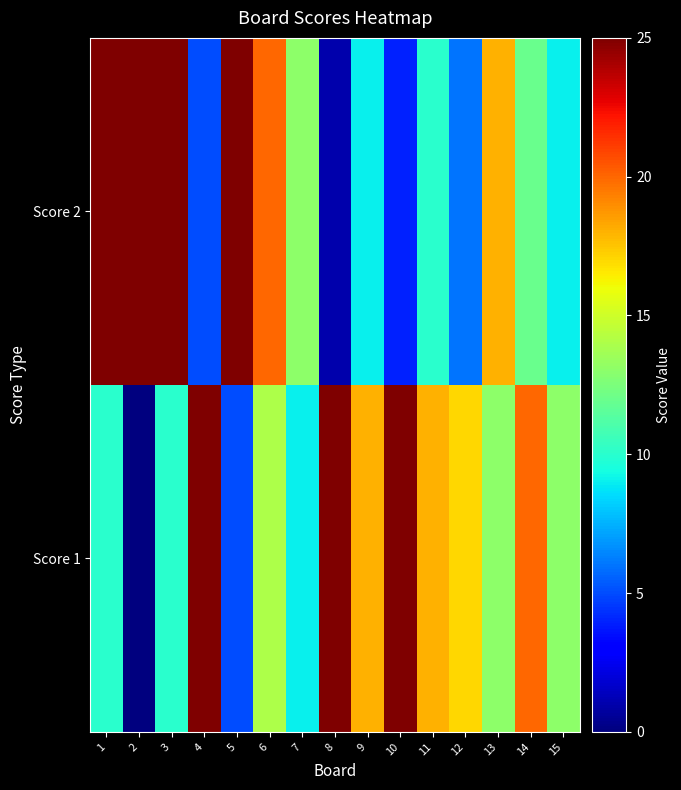

Which has a higher value, 8 or 14?

8